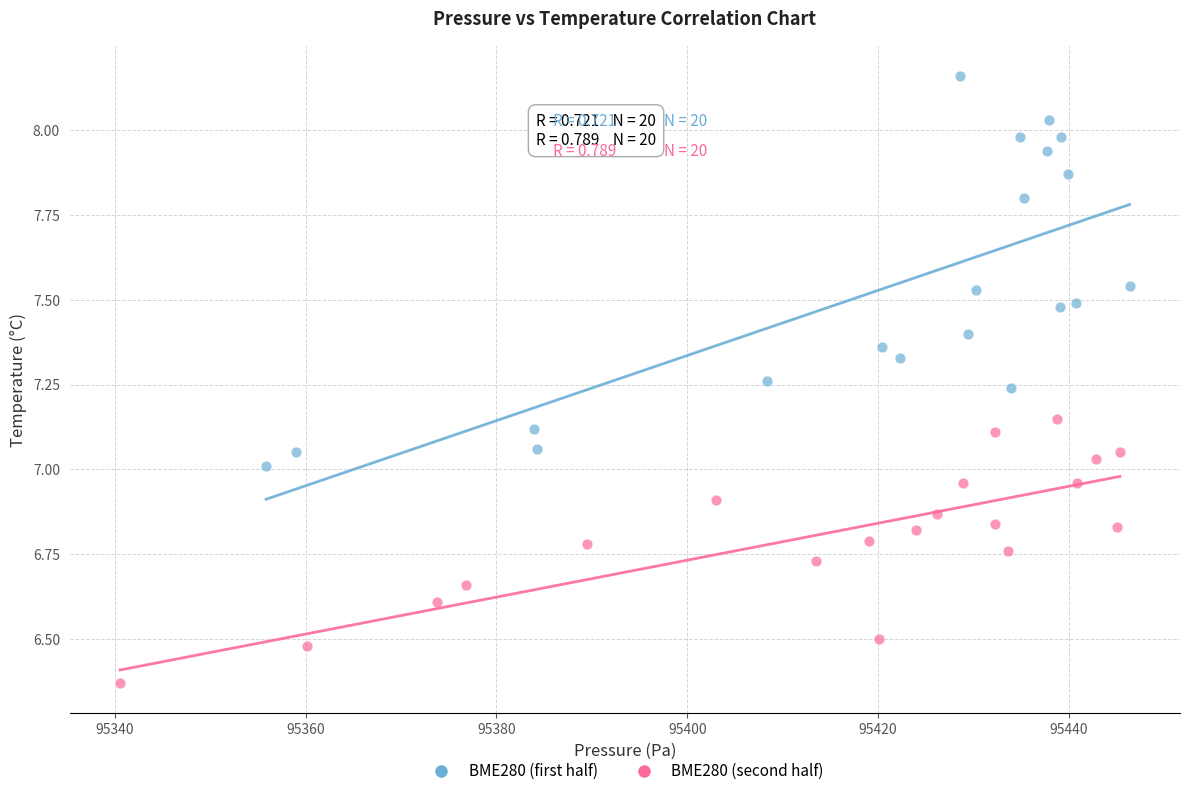

Which series has the widest spread of Y values?

BME280 (first half)